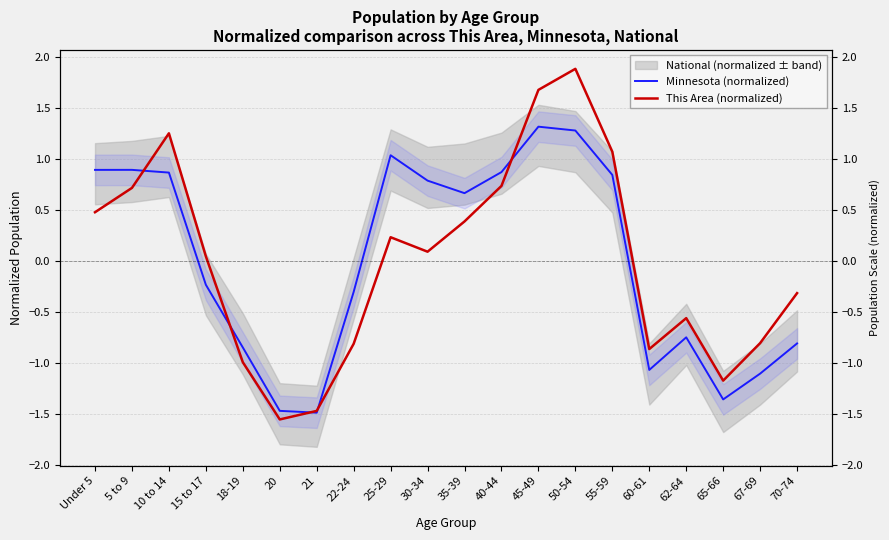

Count the number of categories in the chart.

20